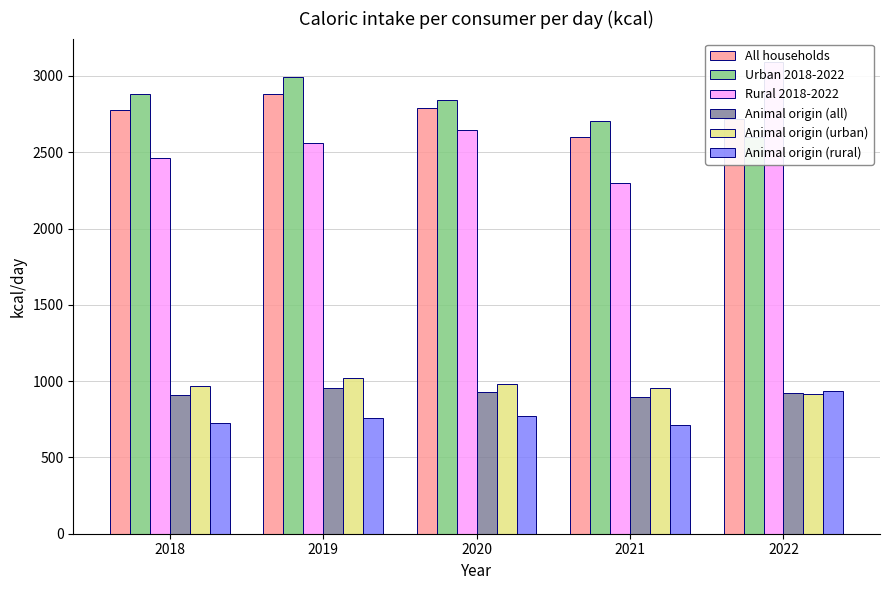

What are all the series names shown in the legend?

All households, Urban 2018-2022, Rural 2018-2022, Animal origin (all), Animal origin (urban), Animal origin (rural)